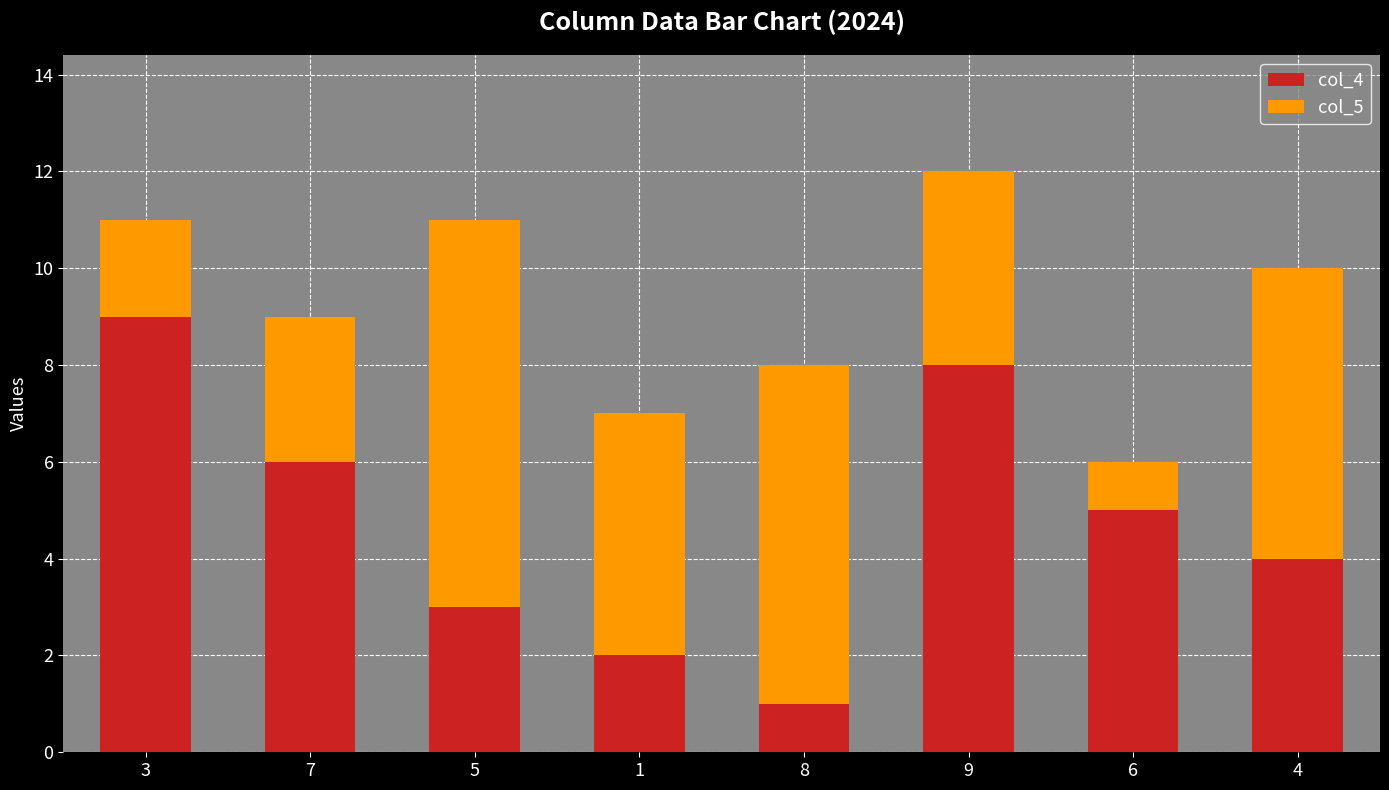

Reading left to right, what are the values for col_4?

9	6	3	2	1	8	5	4